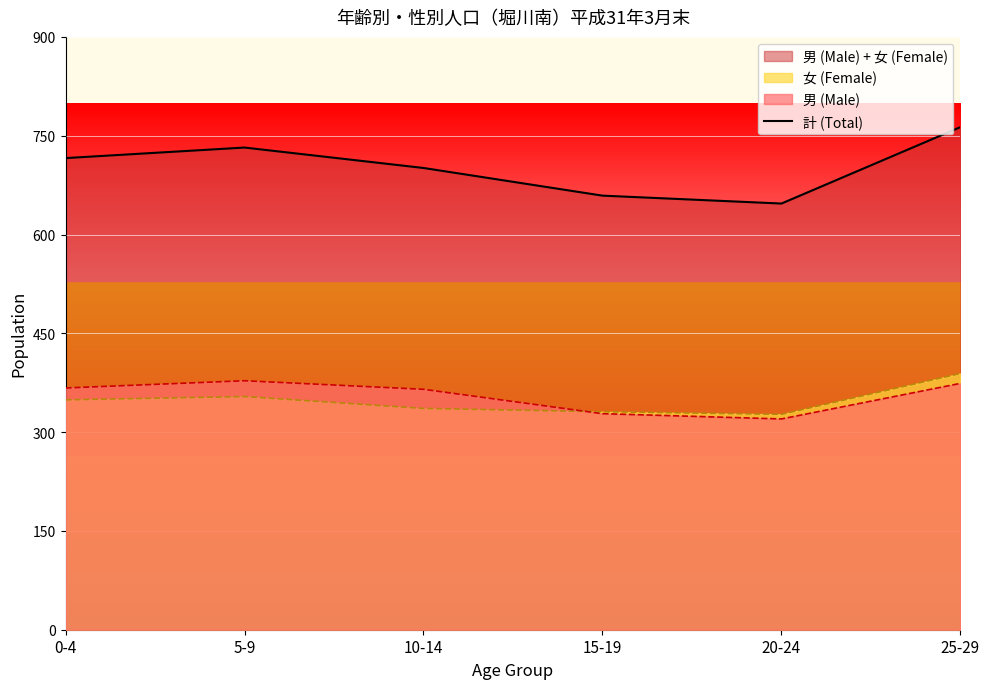

How many data points does each series have?

6